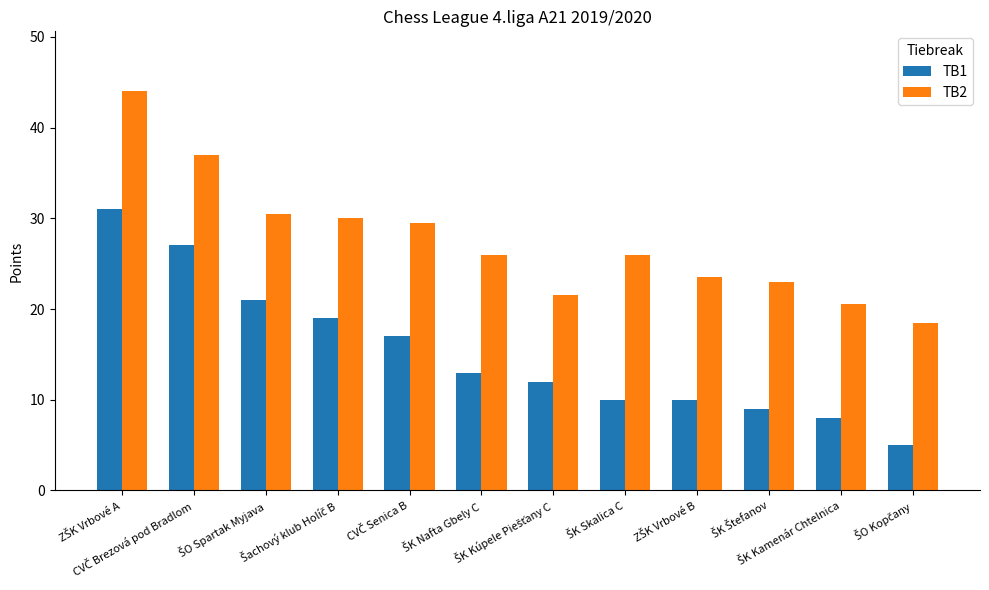

Which series has the widest spread of values?

TB1